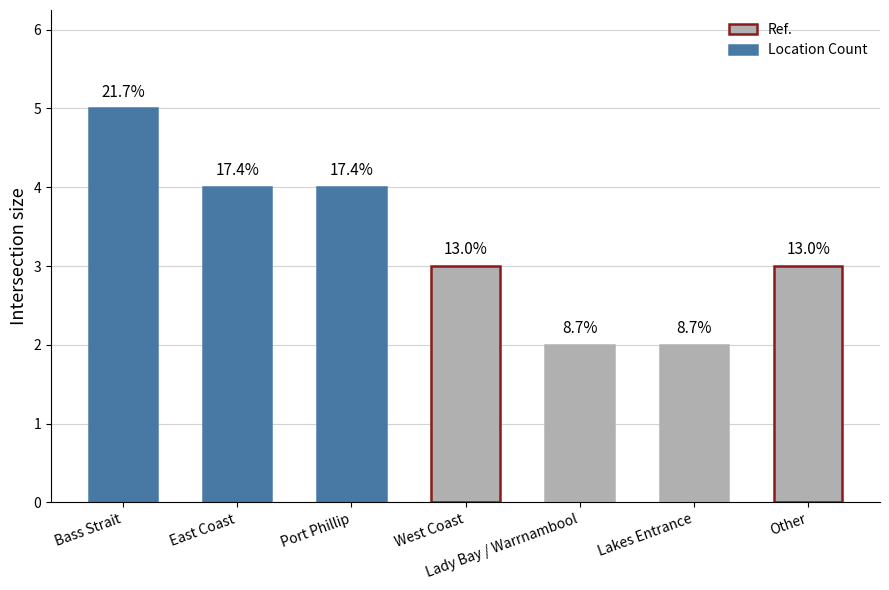

How many bars are there in total?

7